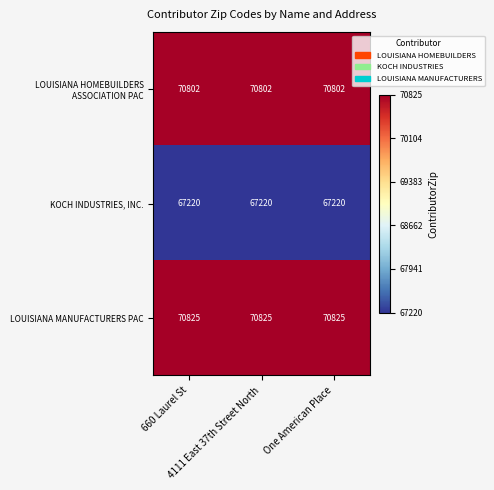

What is the smallest value displayed?

67220